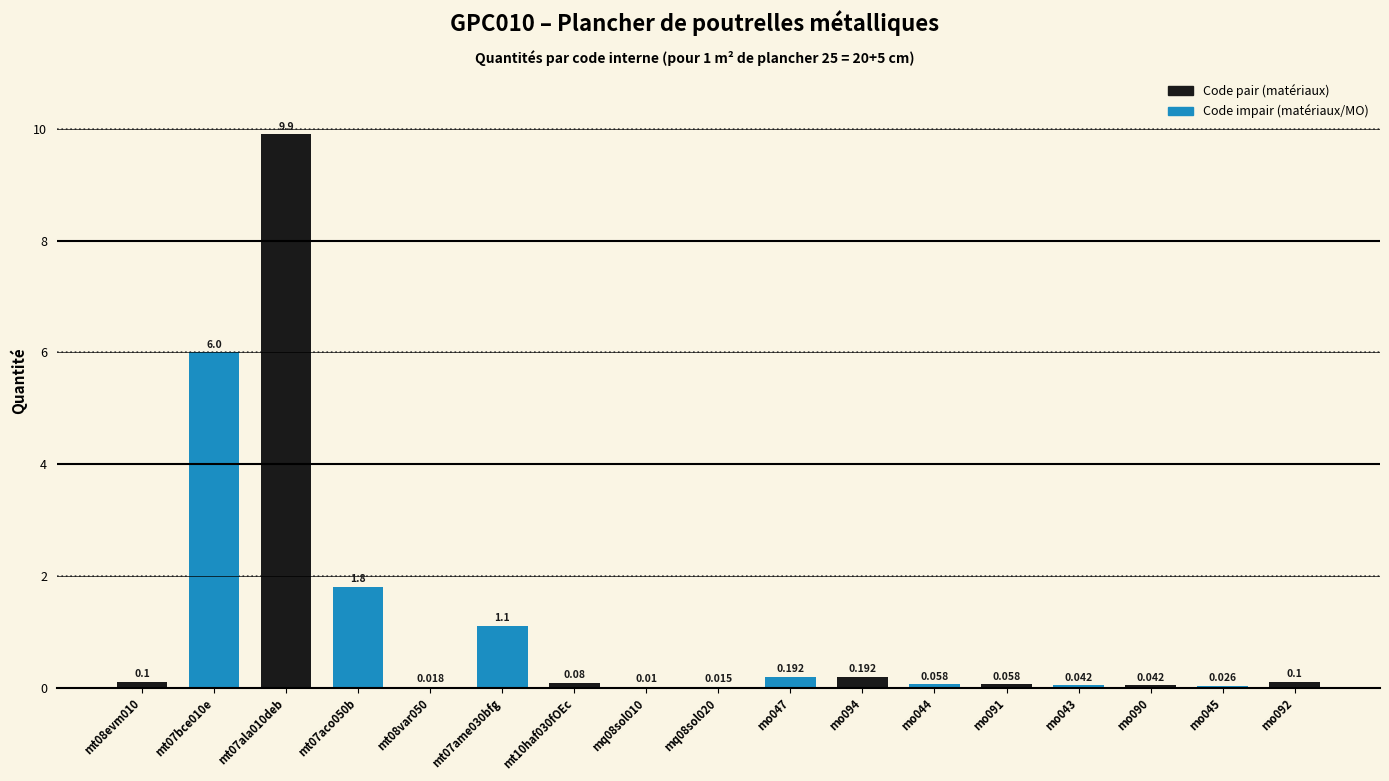

What is the label of the 7th bar from the right?

mo094